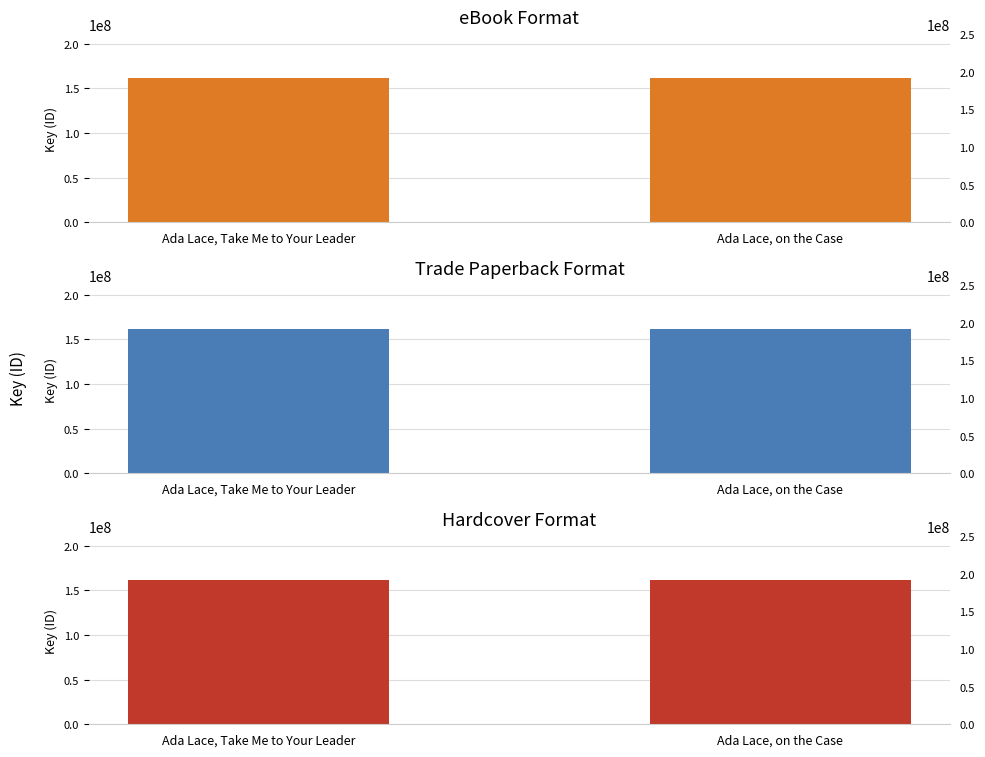

Reading left to right, list all the values displayed in this chart.

eBook: Ada Lace, Take Me to Your Leader=161999012	Ada Lace, on the Case=161997682
Trade Paperback: Ada Lace, Take Me to Your Leader=161999012	Ada Lace, on the Case=161997682
Hardcover: Ada Lace, Take Me to Your Leader=161999012	Ada Lace, on the Case=161997682